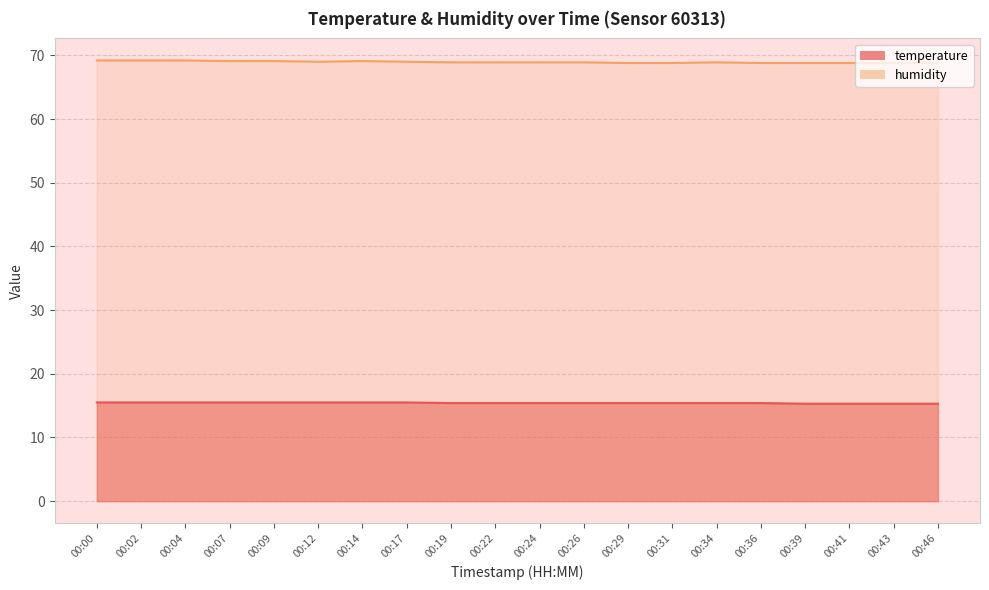

Which series changed the most between 00:09 and 00:29?

humidity